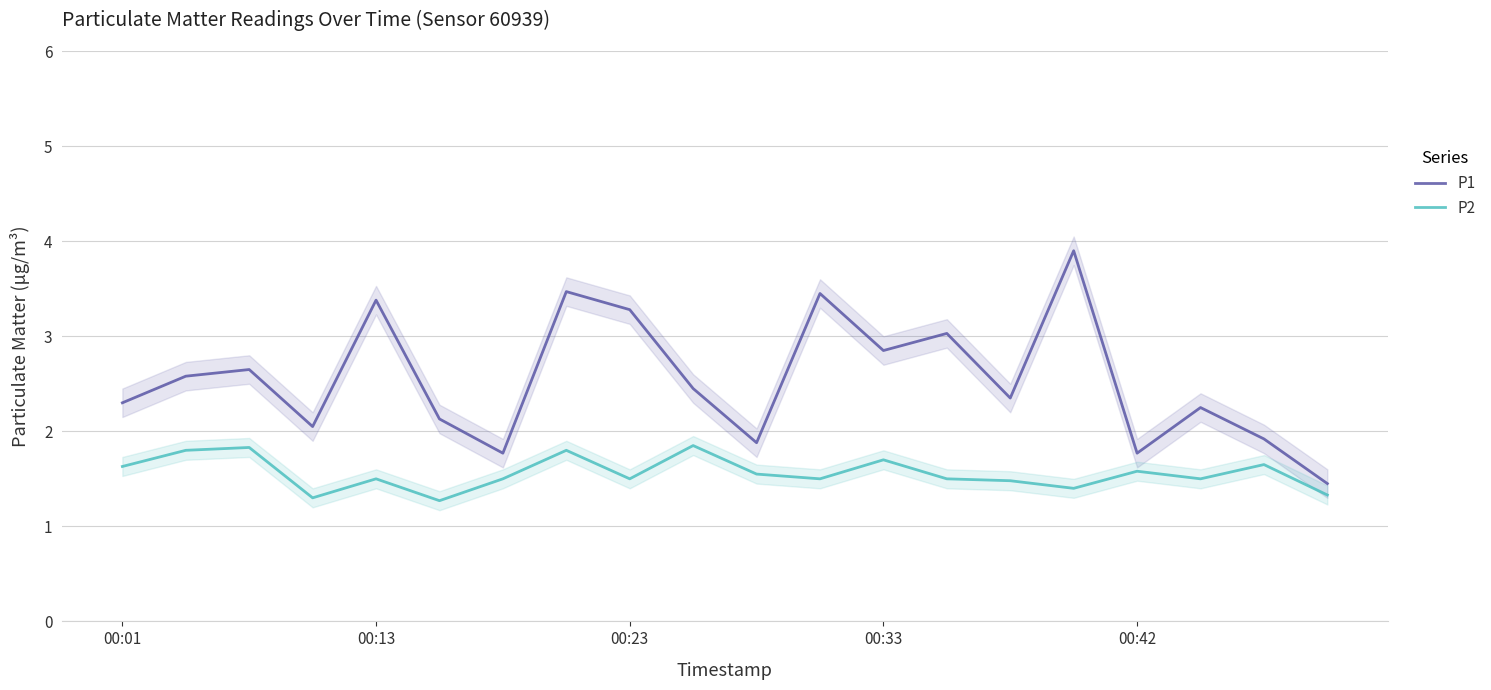

Is it true that P2 equals 2.4 at 00:42?

False